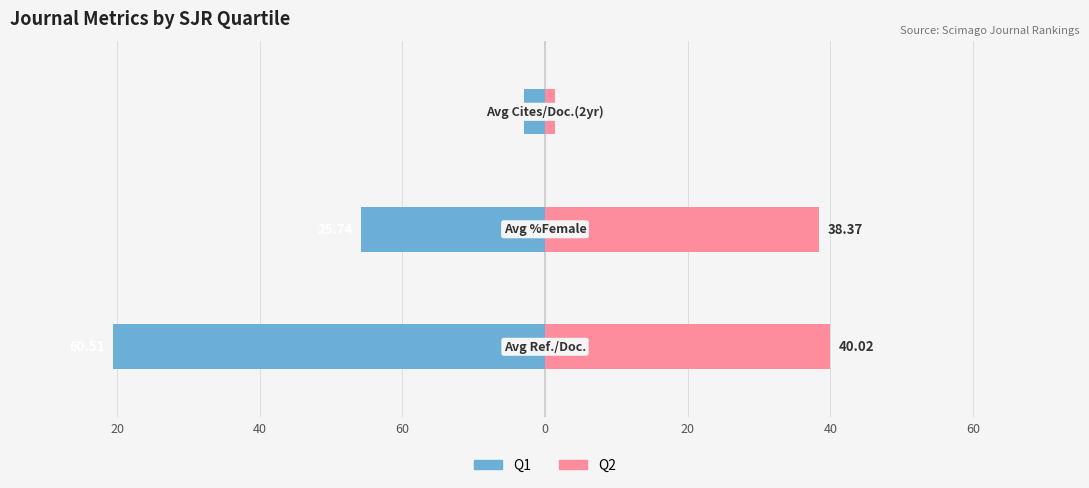

How many categories are shown in the chart?

3